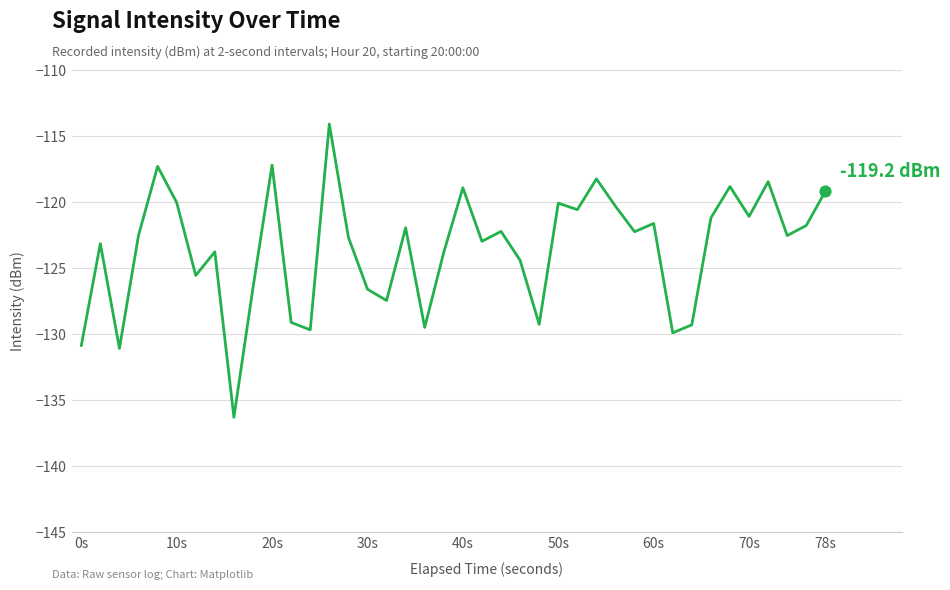

What is the minimum value shown in the chart?

-136.3